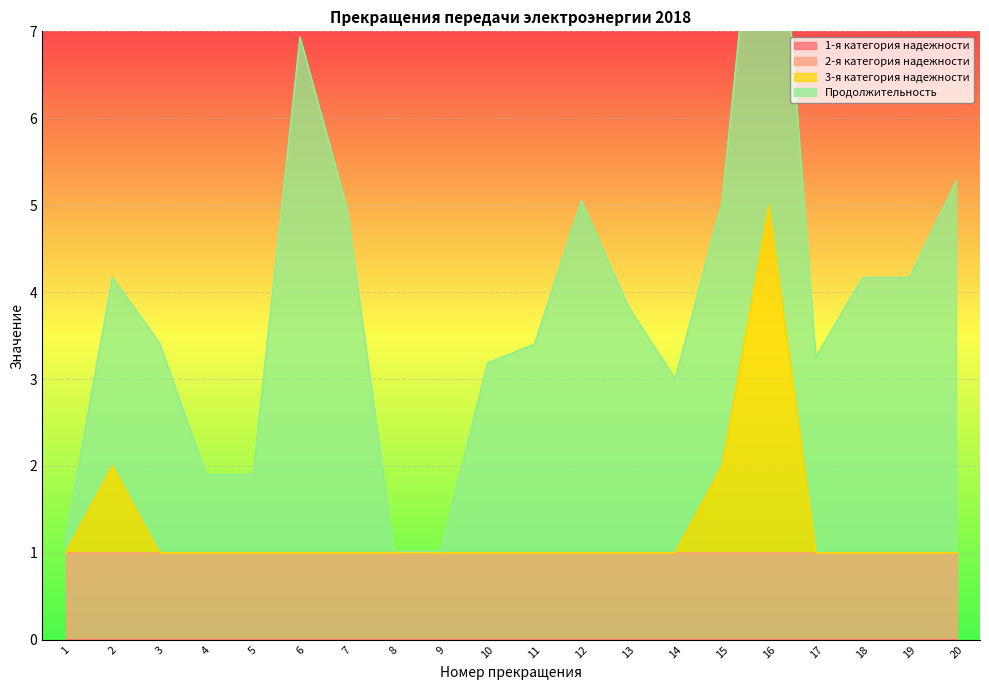

True or false: 1-я категория надежности and Продолжительность cross at least once.

False